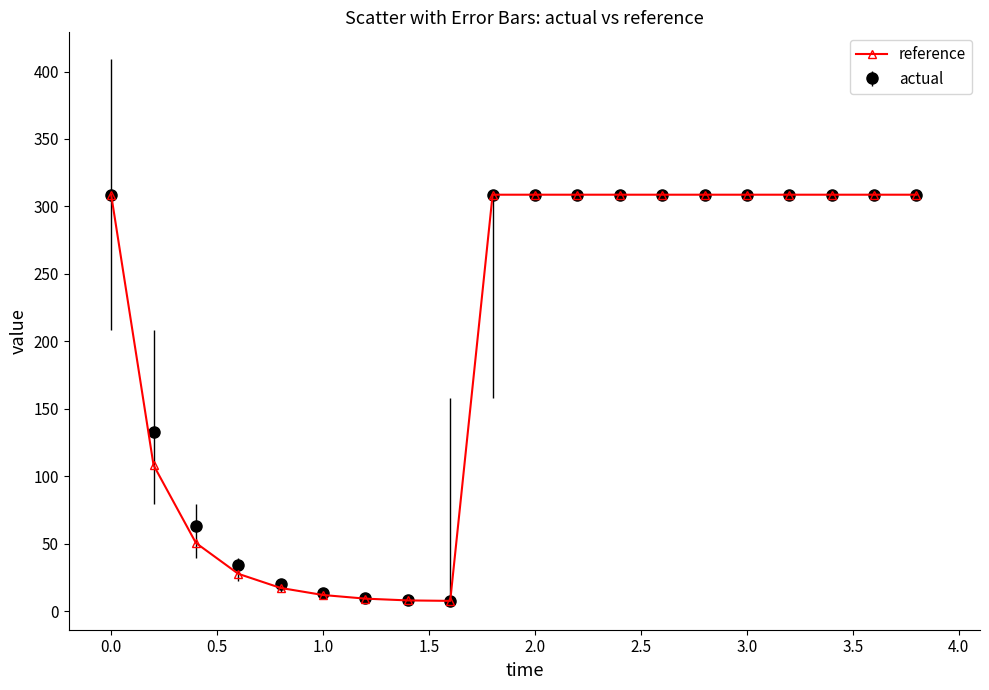

What is the value of the actual point at the 3rd from the left?

63.3